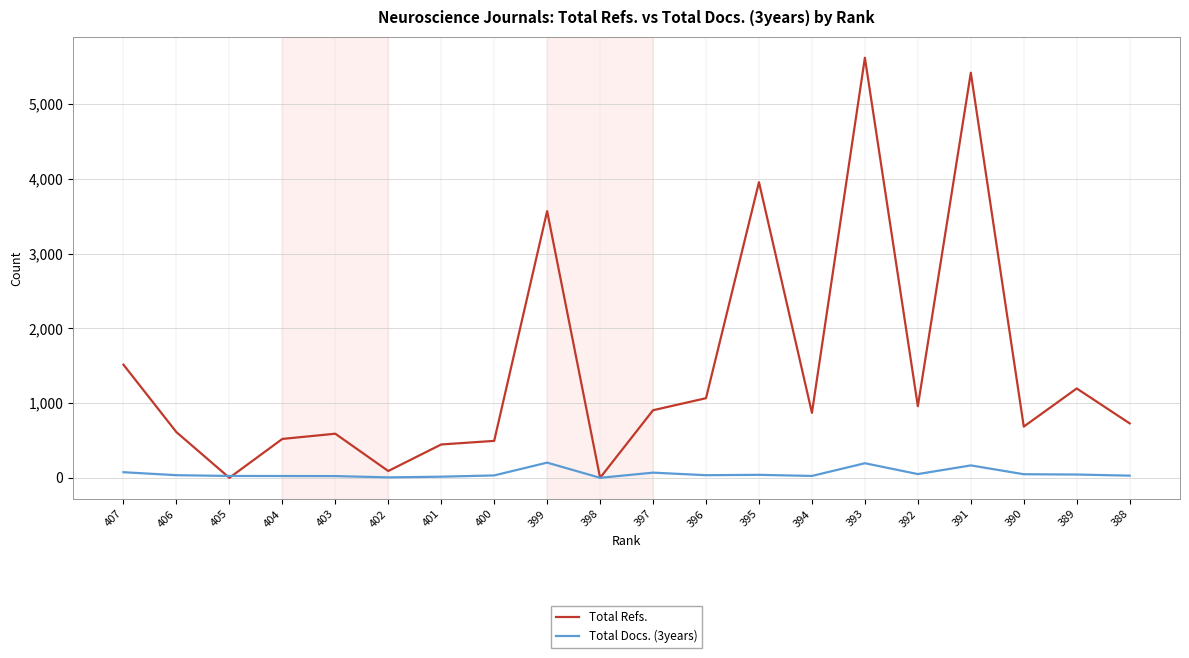

At which label is Total Docs. (3years) closest to 101?

407